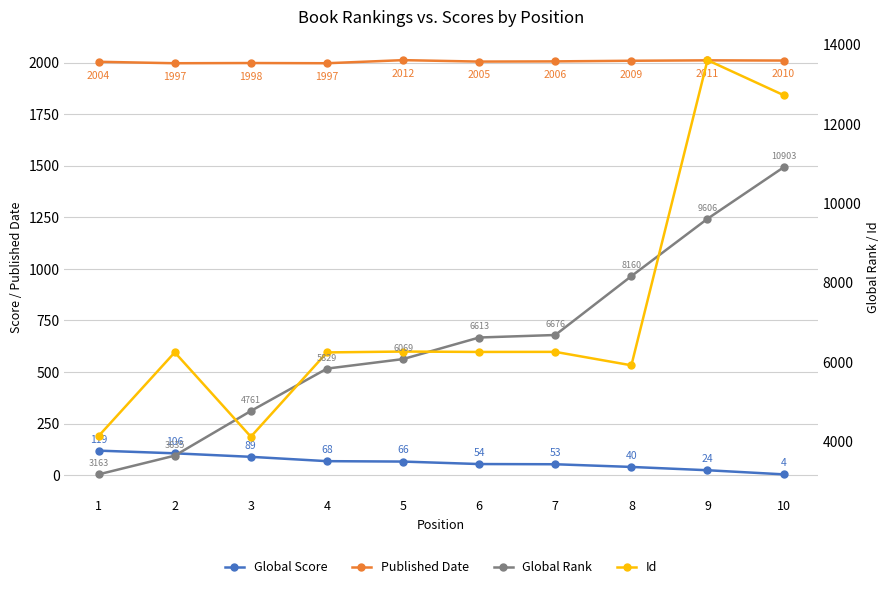

Rank the series by their maximum value, from lowest to highest.

Global Score, Published Date, Global Rank, Id